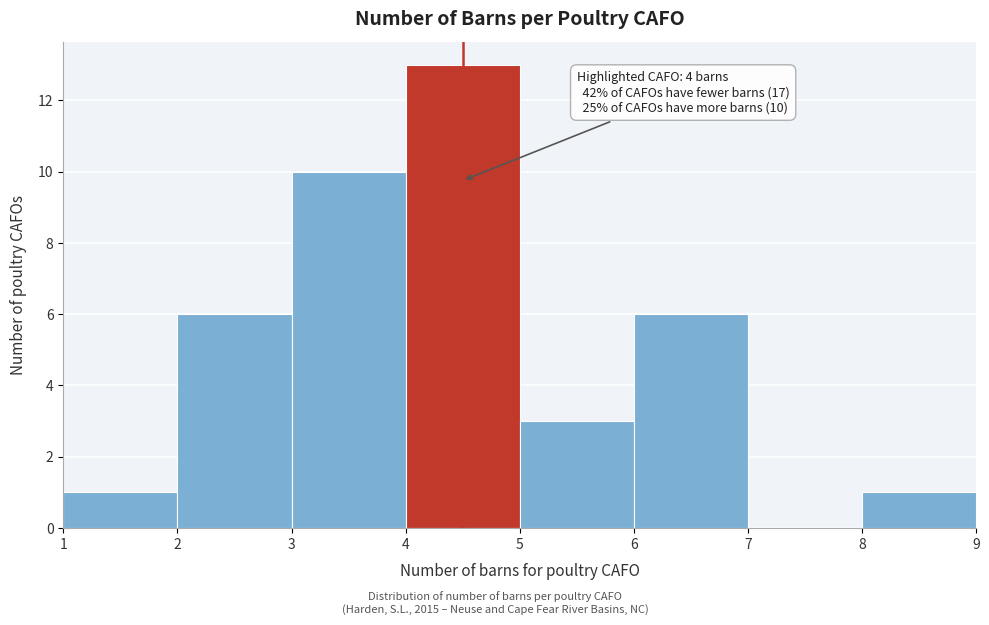

Which range on the x-axis has the tallest bar?

4 to 5